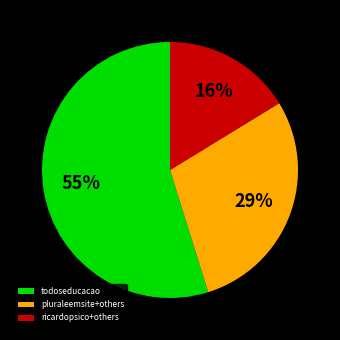

Which slice represents more than half of the pie?

todoseducacao